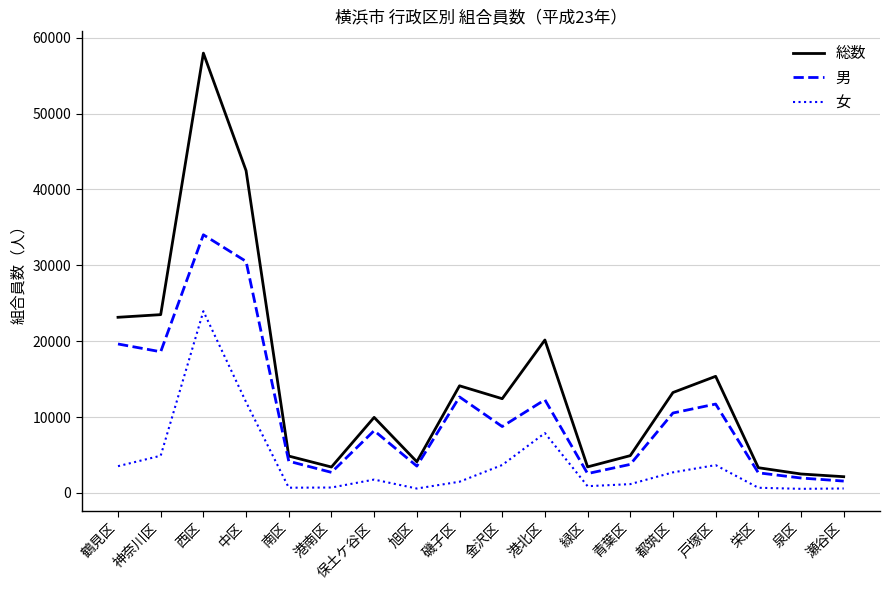

True or false: 男 and 女 cross at least once.

False